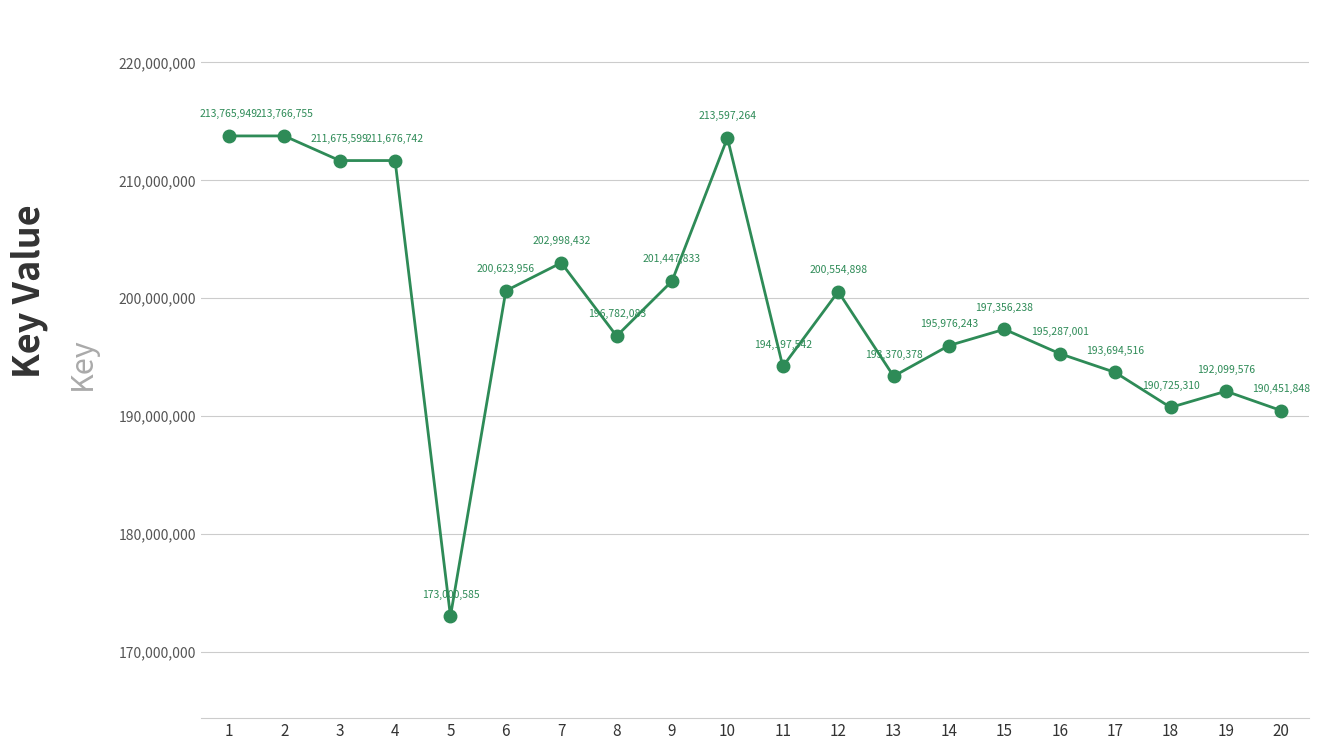

True or false: the data shows 37917522 at 5.

False